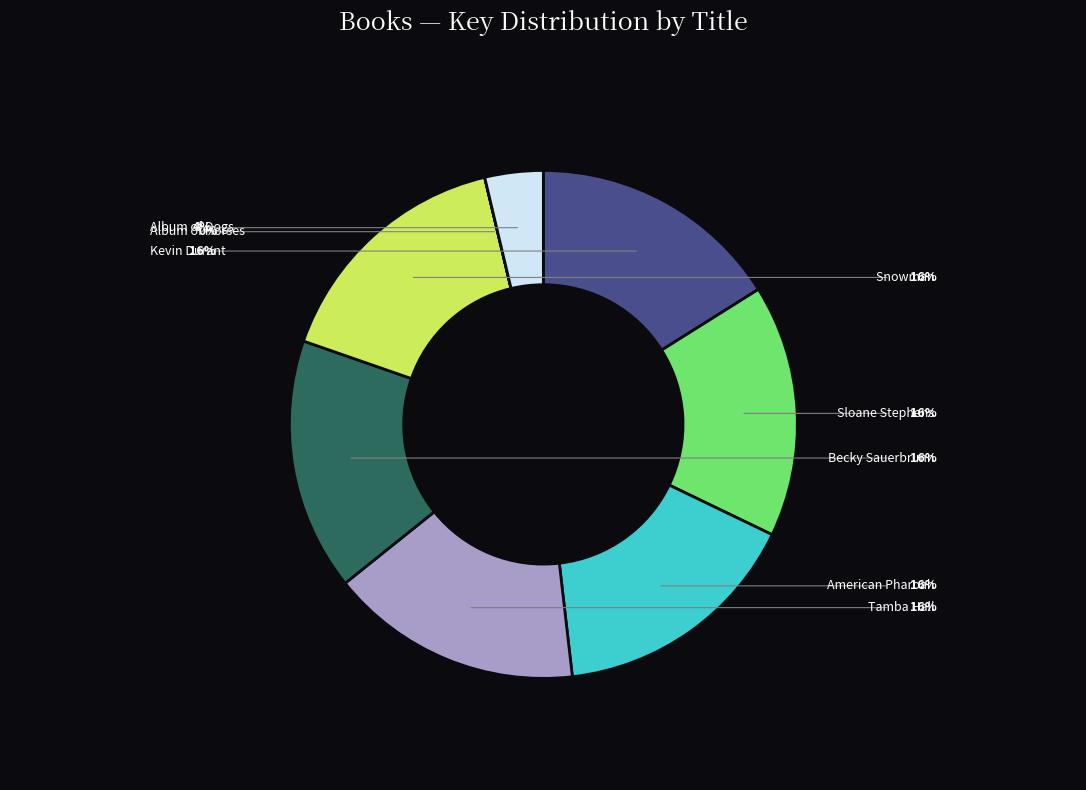

What is the ratio of the value at Becky Sauerbrunn to the value at Snowman?

1.0